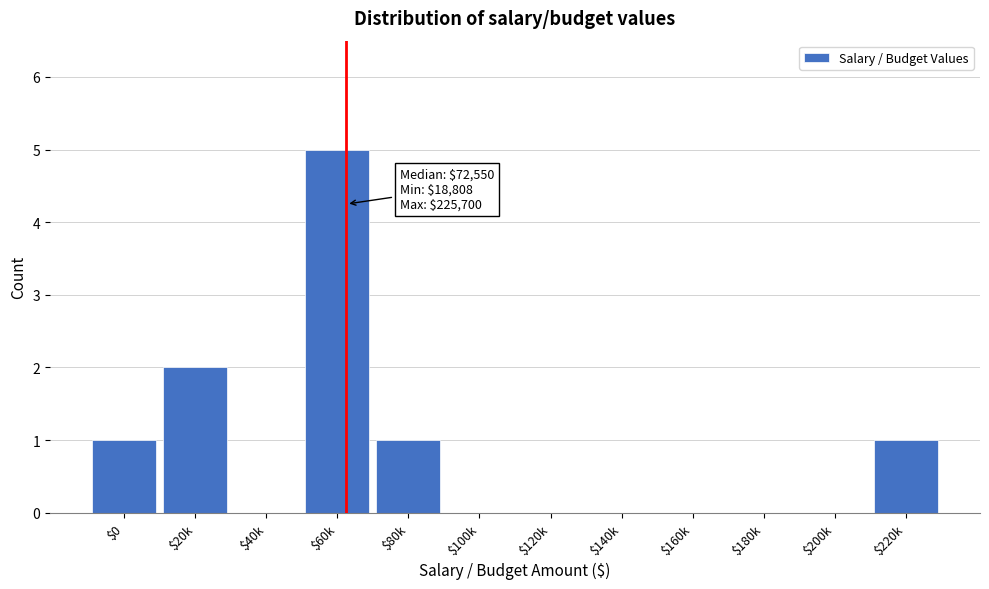

What is the sum of all values?

10